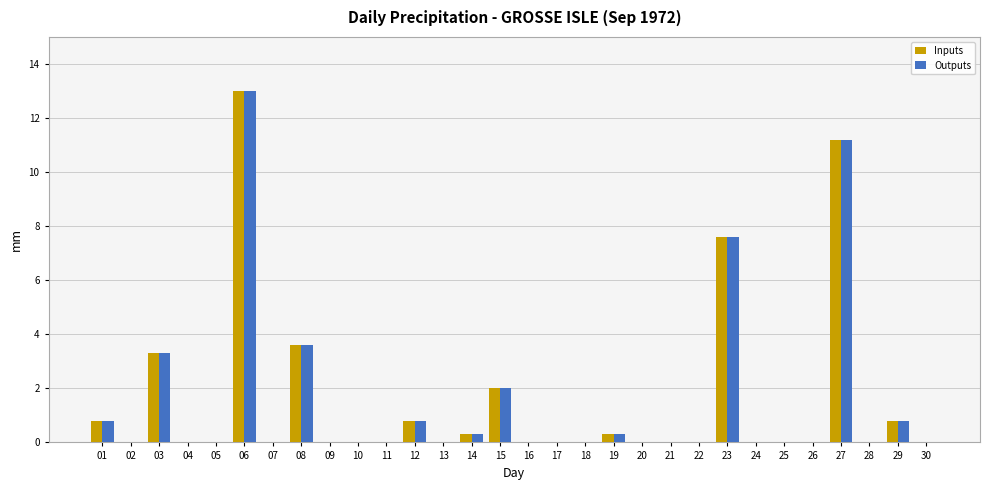

Where is Inputs nearest to the value 6?

23